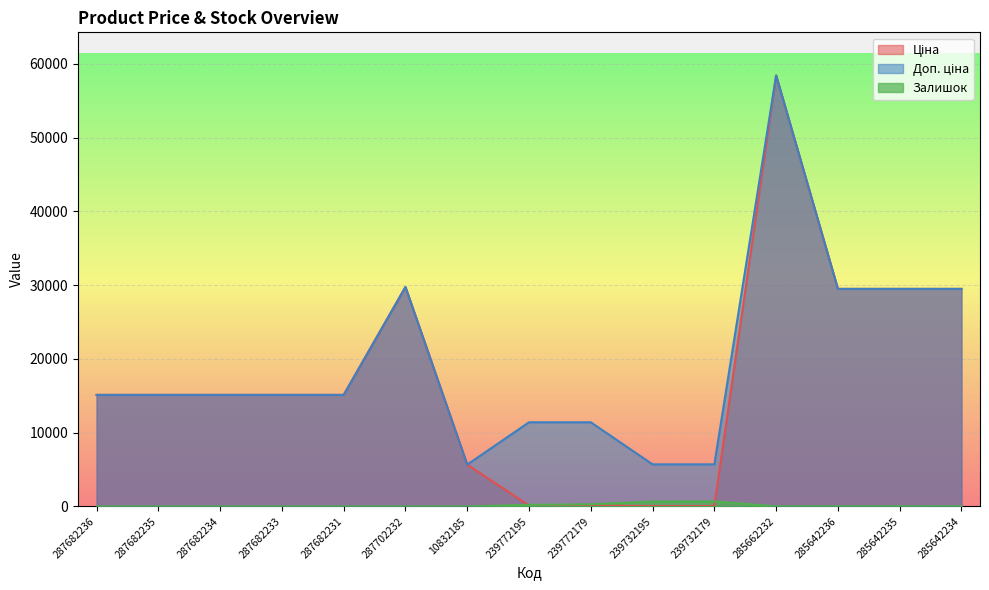

What are all the series names shown in the legend?

Ціна, Доп. ціна, Залишок